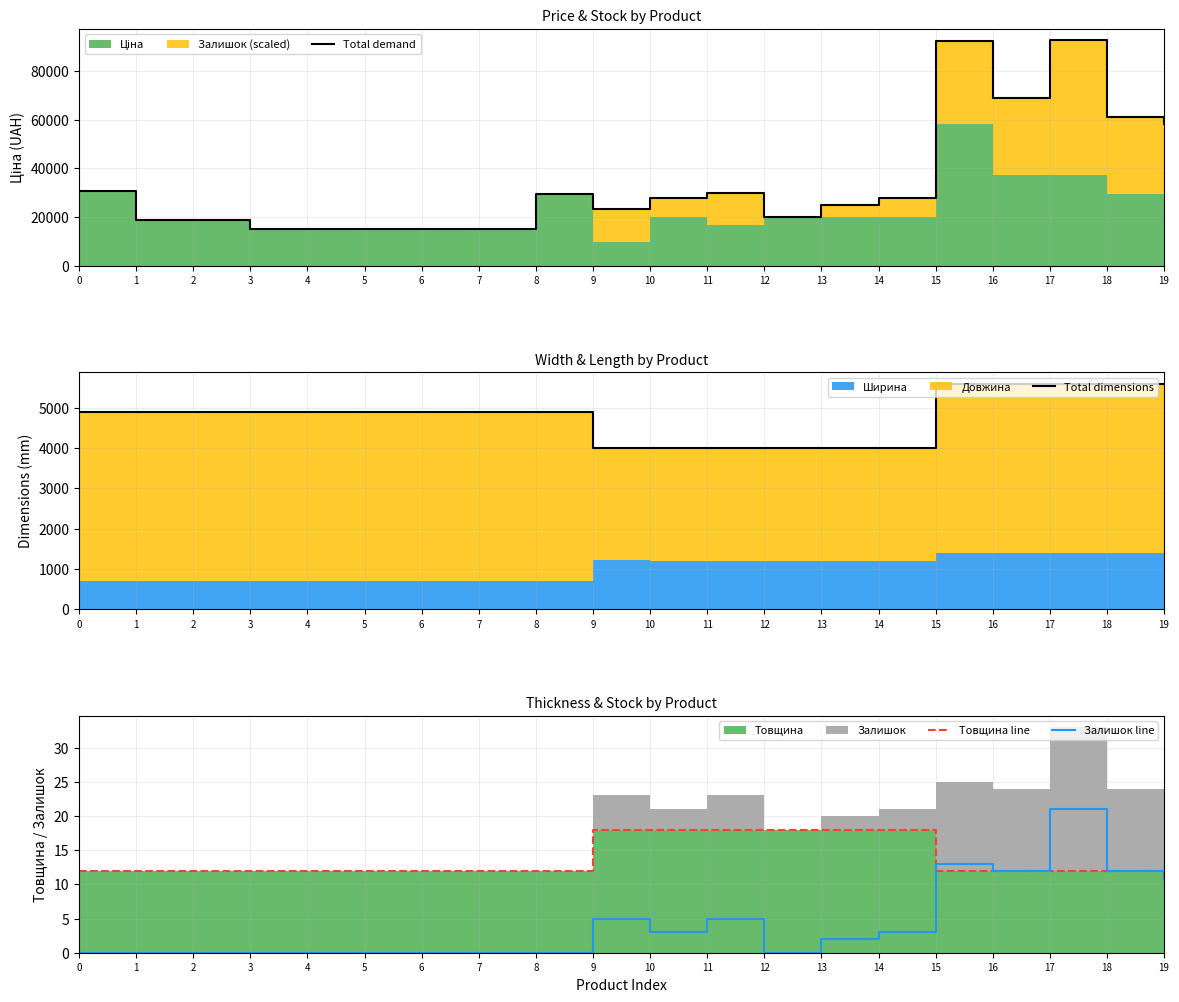

At 13, list the series in order from smallest to largest.

Залишок line, Товщина line, Total dimensions, Total demand